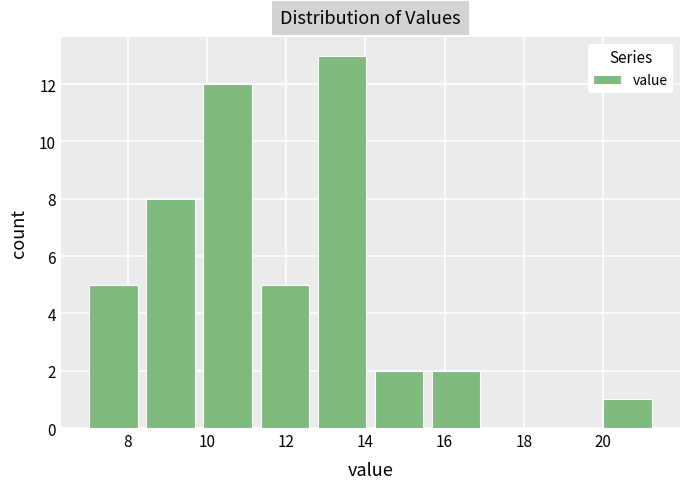

Reading left to right, list every bar in this chart as the range it spans on the x-axis followed by its height. Neither the bar edges nor the heights are printed on the chart, so give them approximately, as read against the axes.

7.0 to 8.4: 5
8.4 to 10.0: 8
10.0 to 11.4: 12
11.4 to 12.8: 5
12.8 to 14.2: 13
14.2 to 15.6: 2
15.6 to 17.2: 2
17.2 to 18.6: 0
18.6 to 20.0: 0
20.0 to 21.4: 1